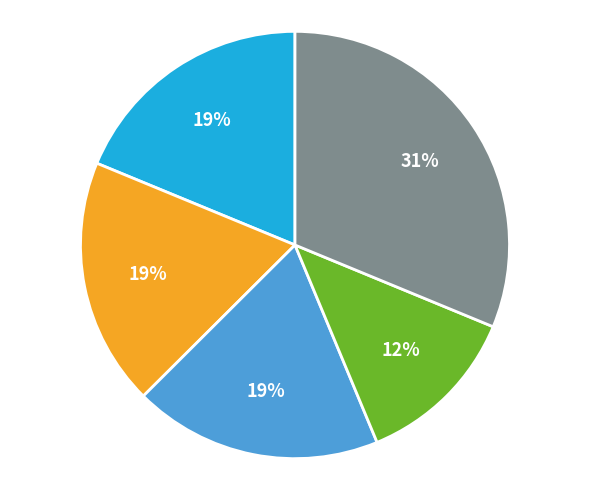

Is there any slice that represents more than half of the pie?

No